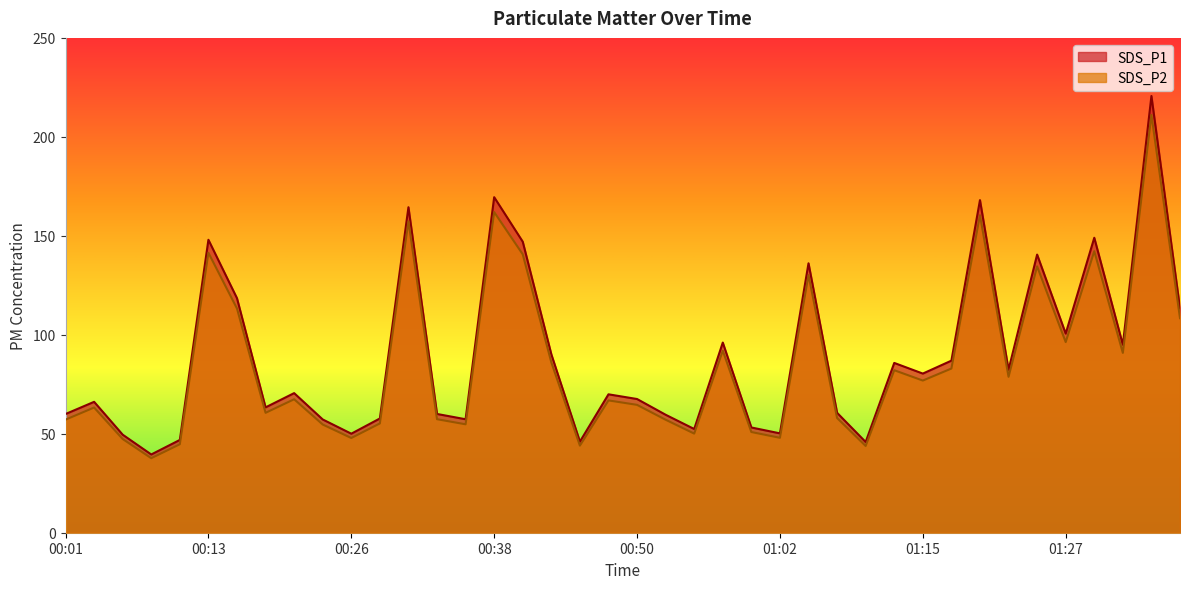

What is the difference between the second highest and second lowest values in the SDS_P1 series?

123.7